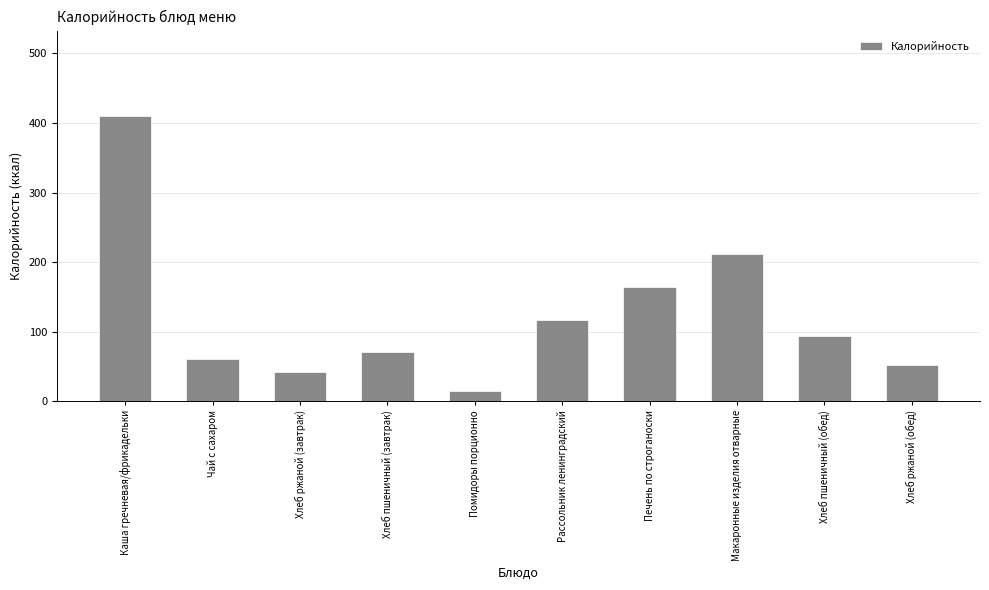

Reading left to right, what are all the values shown in this chart?

410	60	42	70	14	117	164	212	94	52